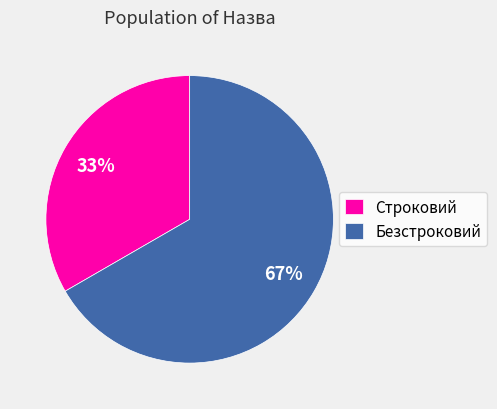

How many segments does this pie chart have?

2